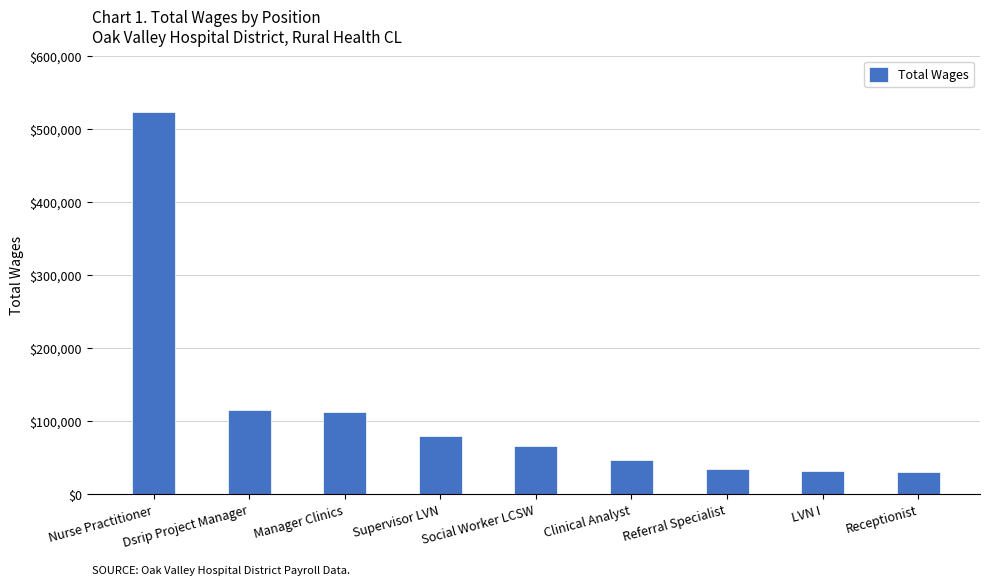

What is the change in value from Manager Clinics to Supervisor LVN?

-32508